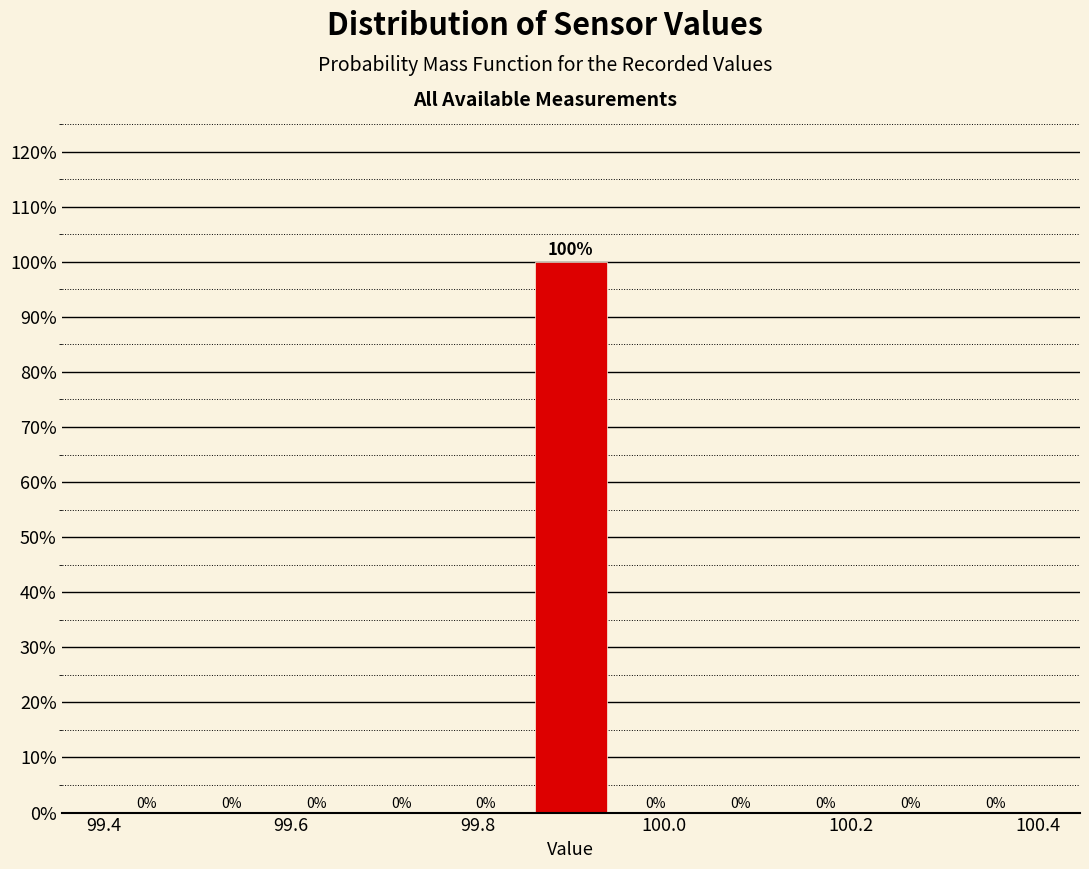

How tall is the bar that spans 99.86 to 99.94 on the x-axis? The bar edges are not printed on the chart, so give them approximately, as read against the axis.

100